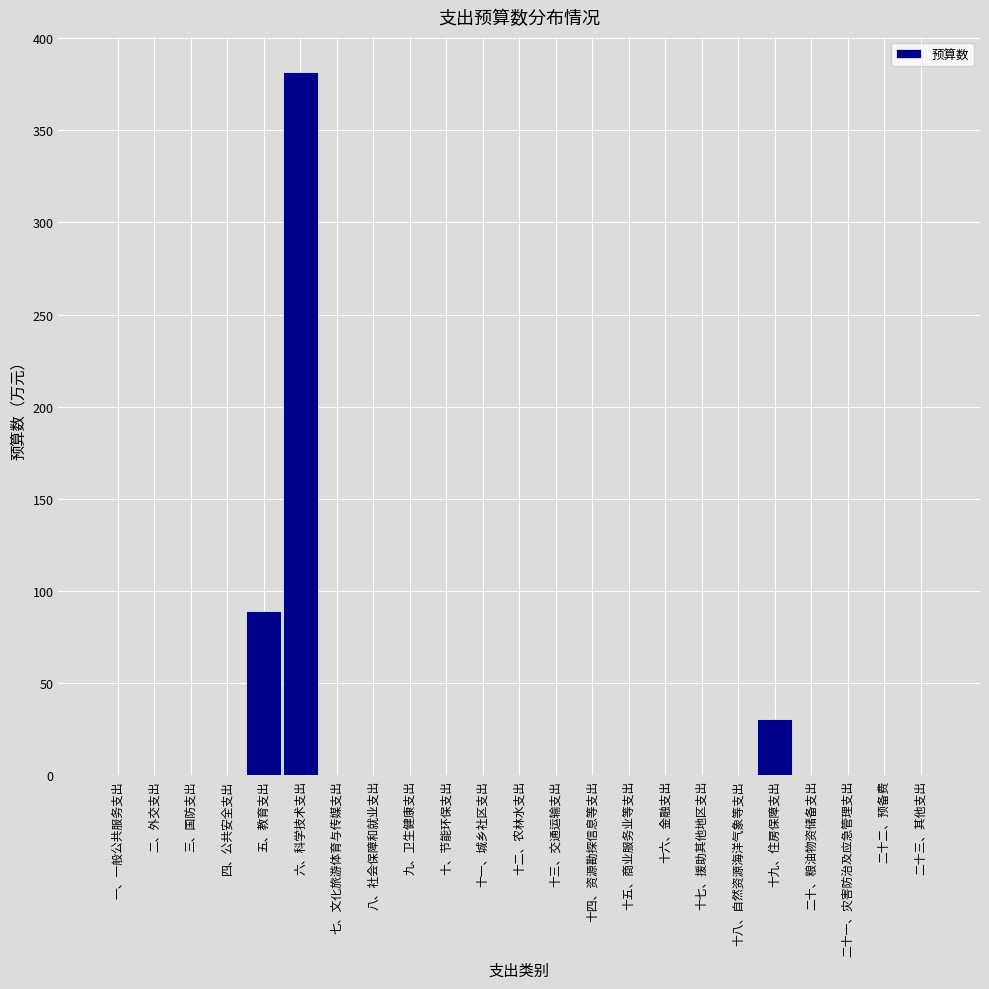

Reading right to left, transcribe all the data shown in this chart.

二十三、其他支出=0.0	二十二、预备费=0.0	二十一、灾害防治及应急管理支出=0.0	二十、粮油物资储备支出=0.0	十九、住房保障支出=30.8	十八、自然资源海洋气象等支出=0.0	十七、援助其他地区支出=0.0	十六、金融支出=0.0	十五、商业服务业等支出=0.0	十四、资源勘探信息等支出=0.0	十三、交通运输支出=0.0	十二、农林水支出=0.0	十一、城乡社区支出=0.0	十、节能环保支出=0.0	九、卫生健康支出=0.0	八、社会保障和就业支出=0.0	七、文化旅游体育与传媒支出=0.0	六、科学技术支出=381.6	五、教育支出=89.3	四、公共安全支出=0.0	三、国防支出=0.0	二、外交支出=0.0	一、一般公共服务支出=0.0